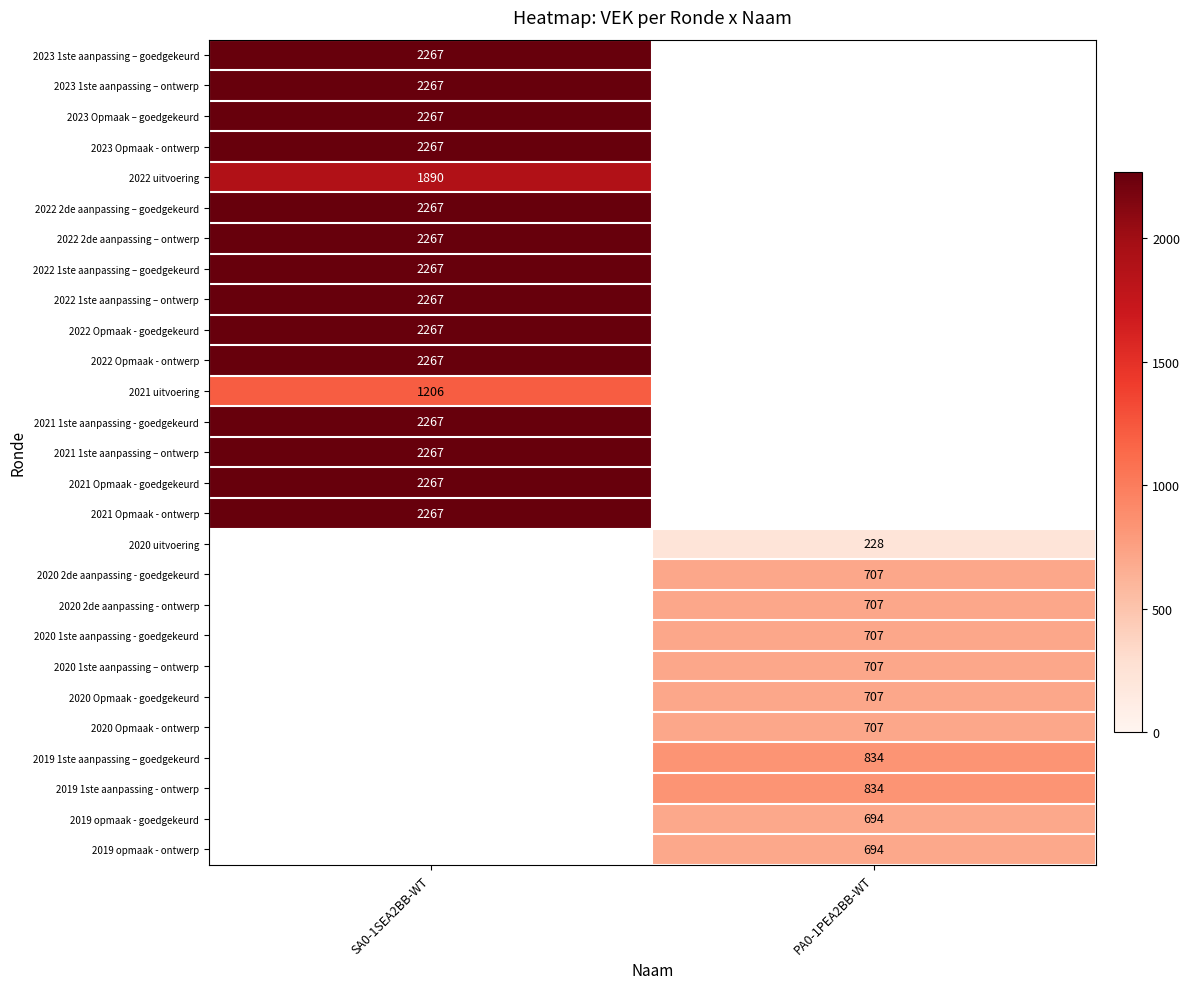

What is the difference between the highest and lowest values at SA0-1SEA2BB-WT?

1061.0